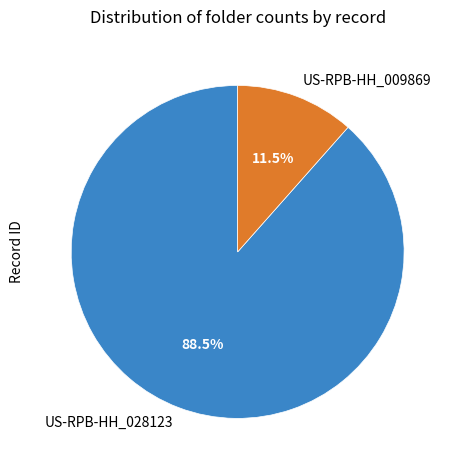

How many slices are in this pie chart?

2